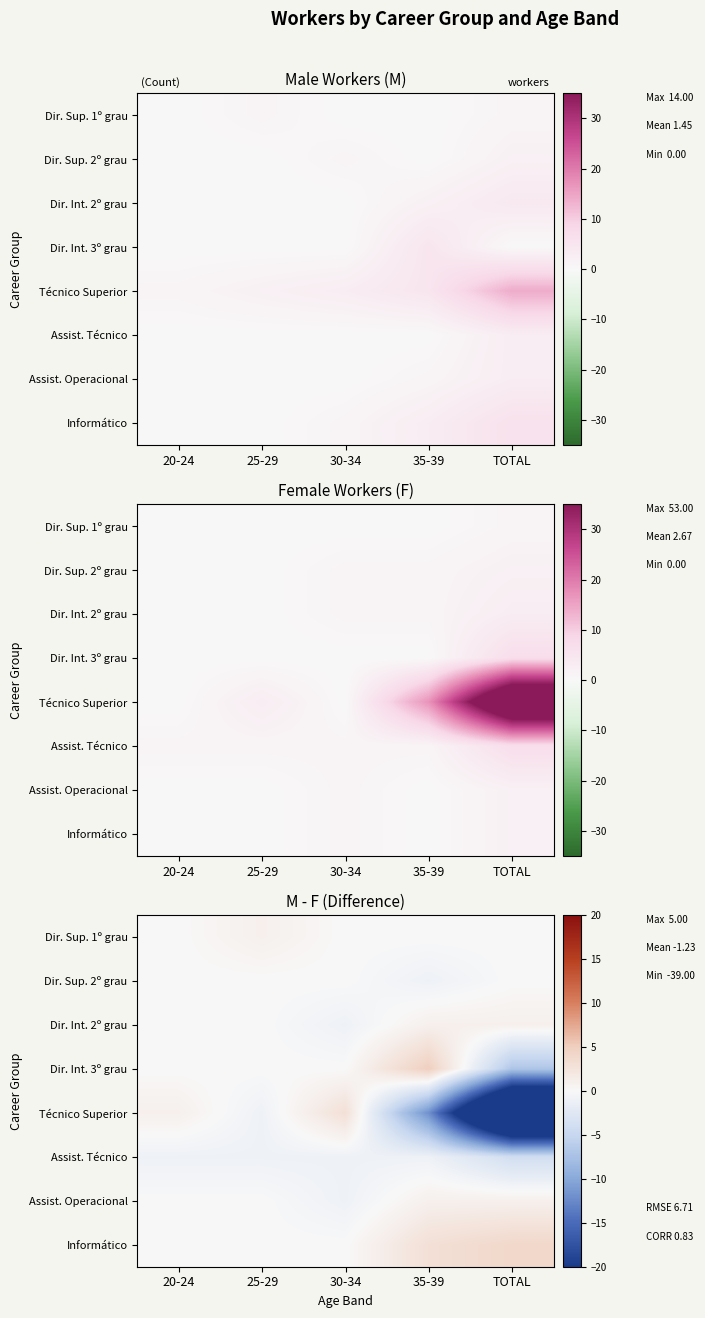

What is the total value across all series at TOTAL?

-44